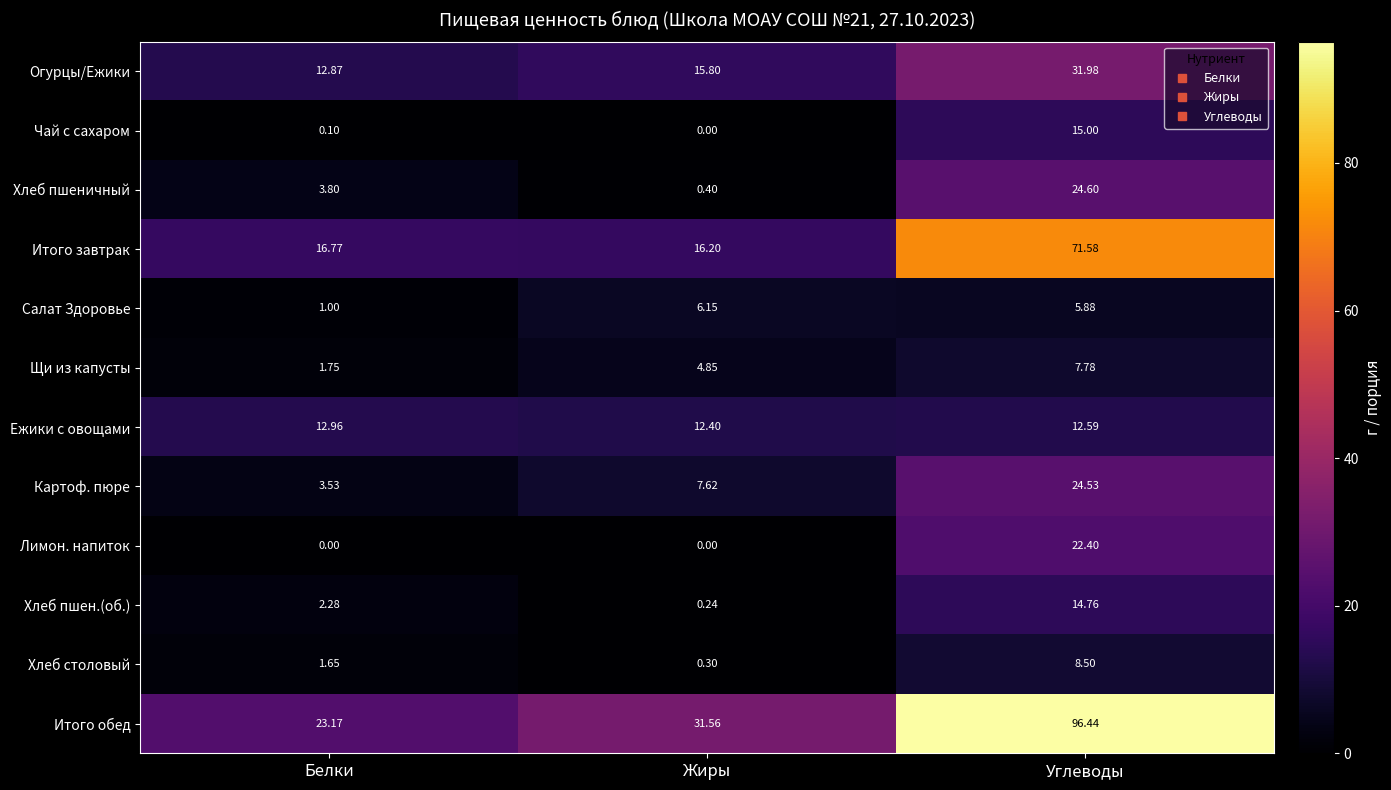

Which series has the largest total across all categories?

Итого обед